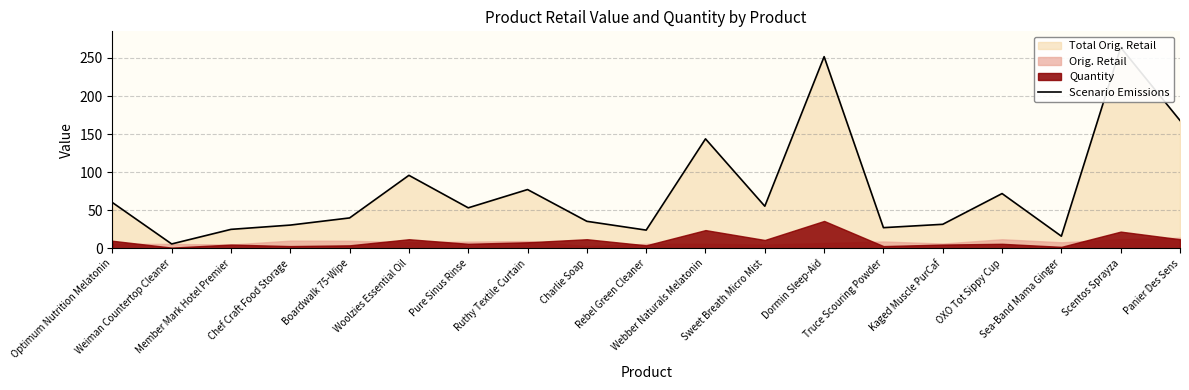

Which category has the highest value across all series?

Scentos Sprayza